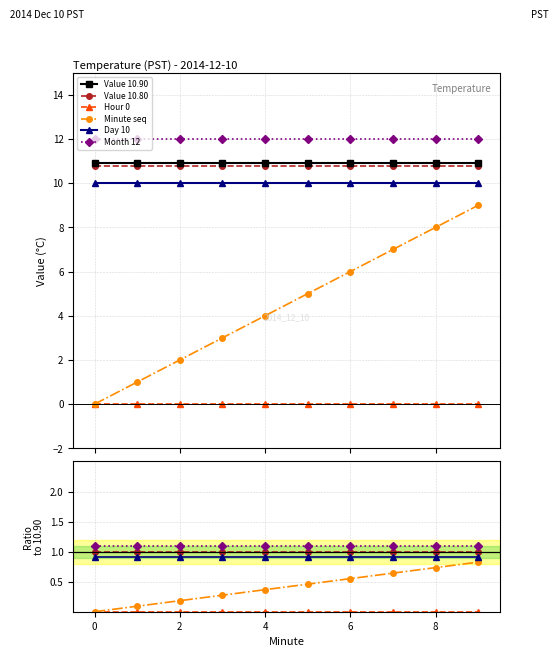

Does the chart display data point markers on the line(s)?

Yes